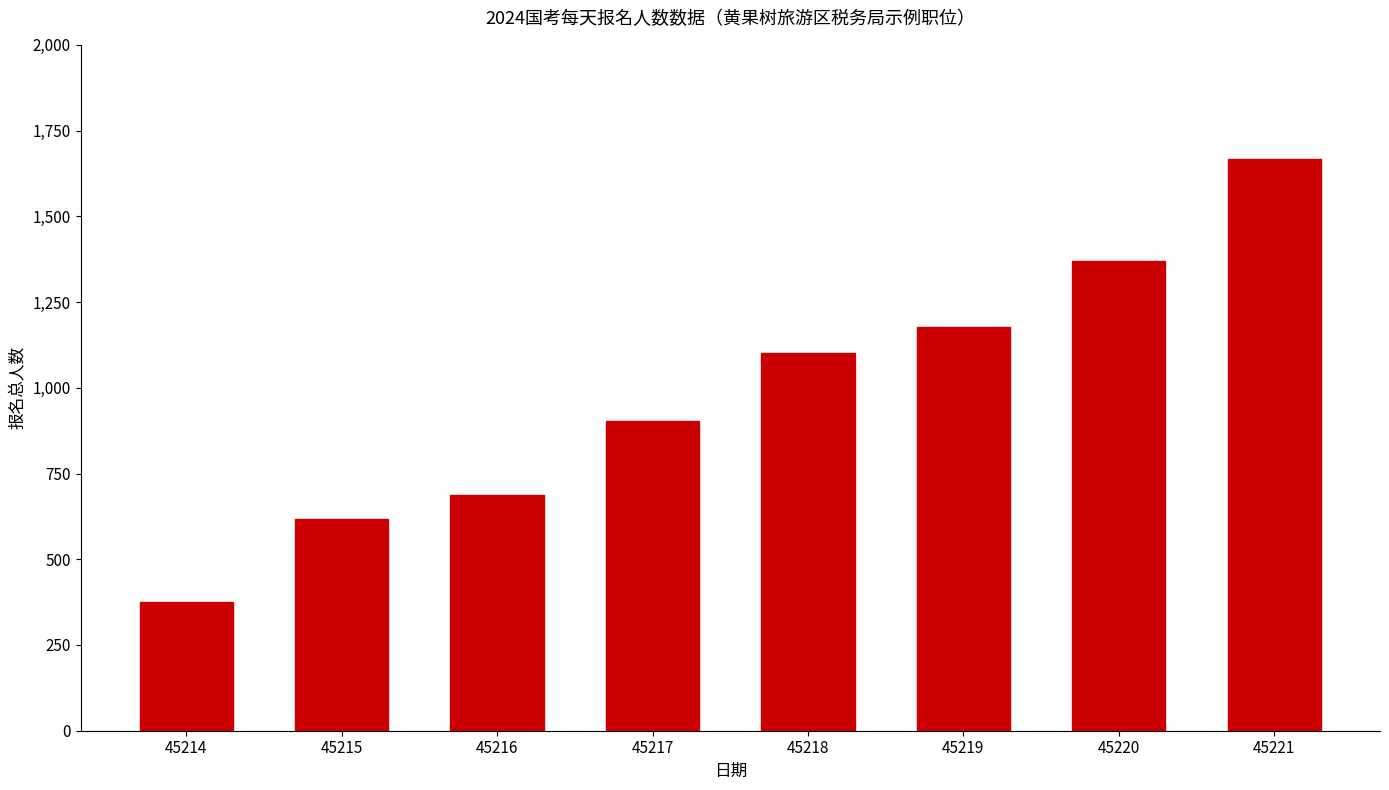

List the labels in order of value, smallest first.

45214, 45215, 45216, 45217, 45218, 45219, 45220, 45221